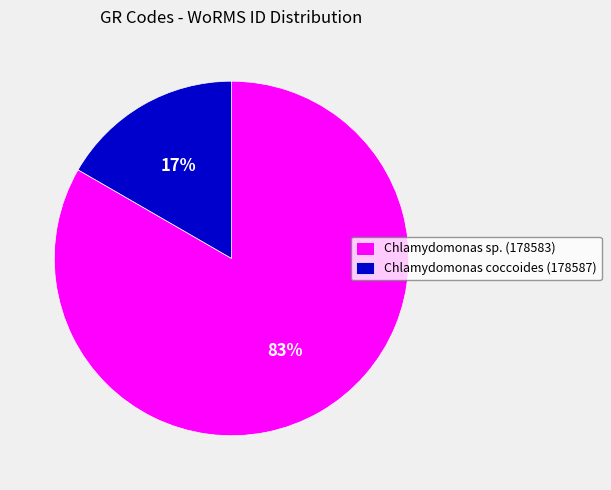

Rank the categories by value from lowest to highest.

Chlamydomonas coccoides (178587), Chlamydomonas sp. (178583)